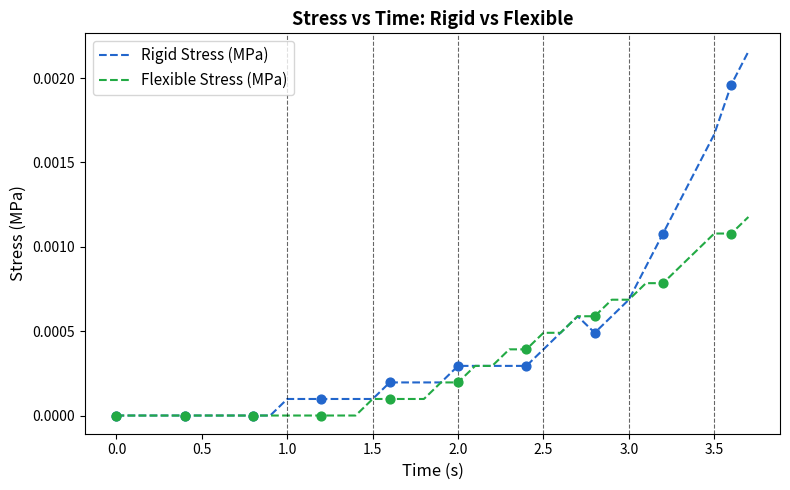

What are all the series names shown in the legend?

Rigid Stress (MPa), Flexible Stress (MPa)